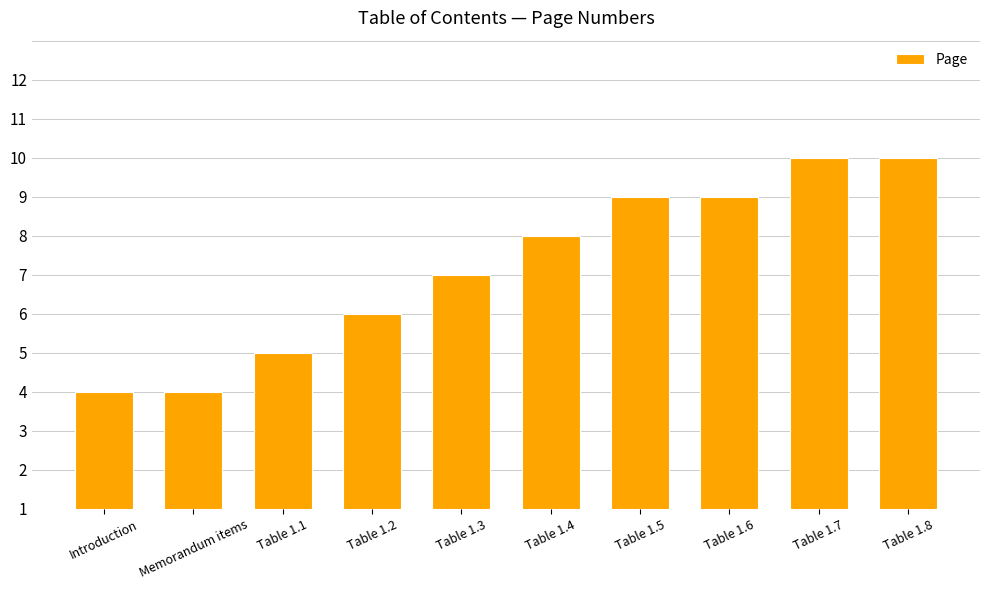

What is the sum of the values at Table 1.8 and Table 1.7?

18